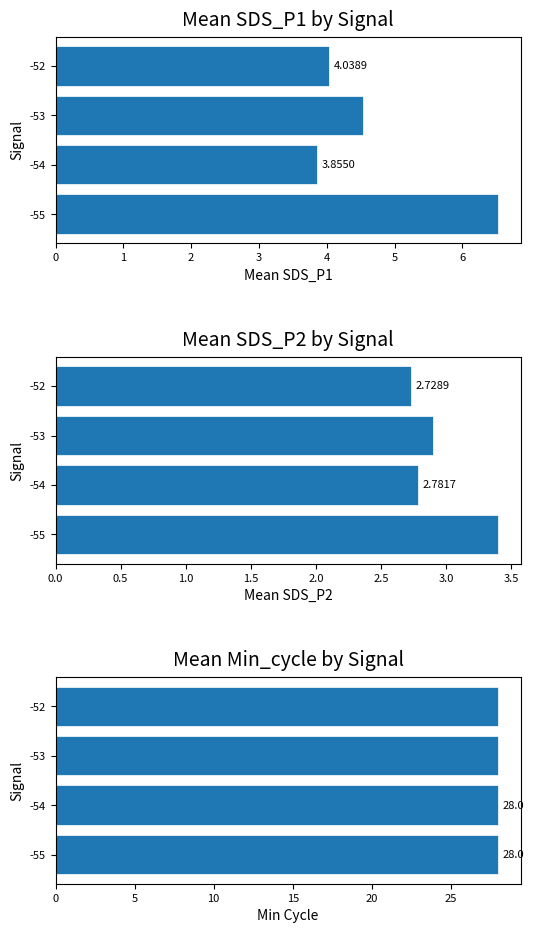

How many series are shown in this chart?

3